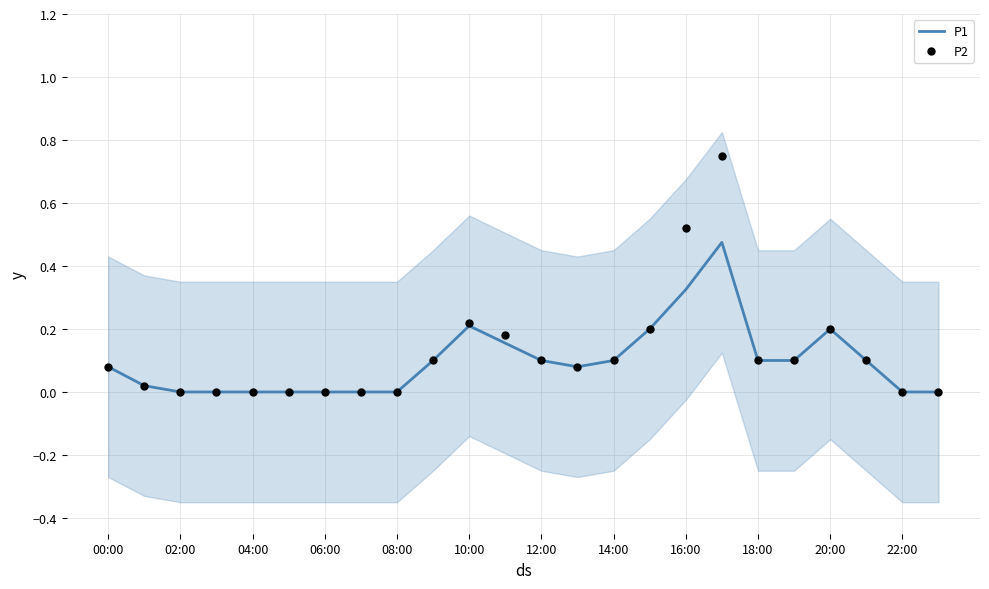

What is the total value across all series at 17?

1.2